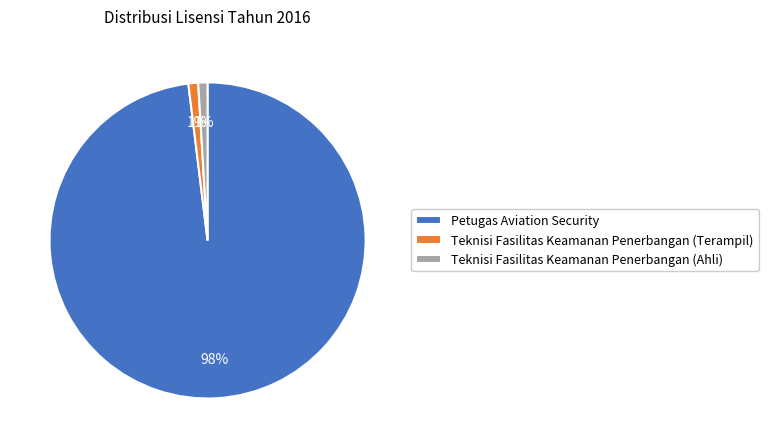

The Teknisi Fasilitas Keamanan Penerbangan (Terampil) slice represents 8% of the pie. True or false?

False